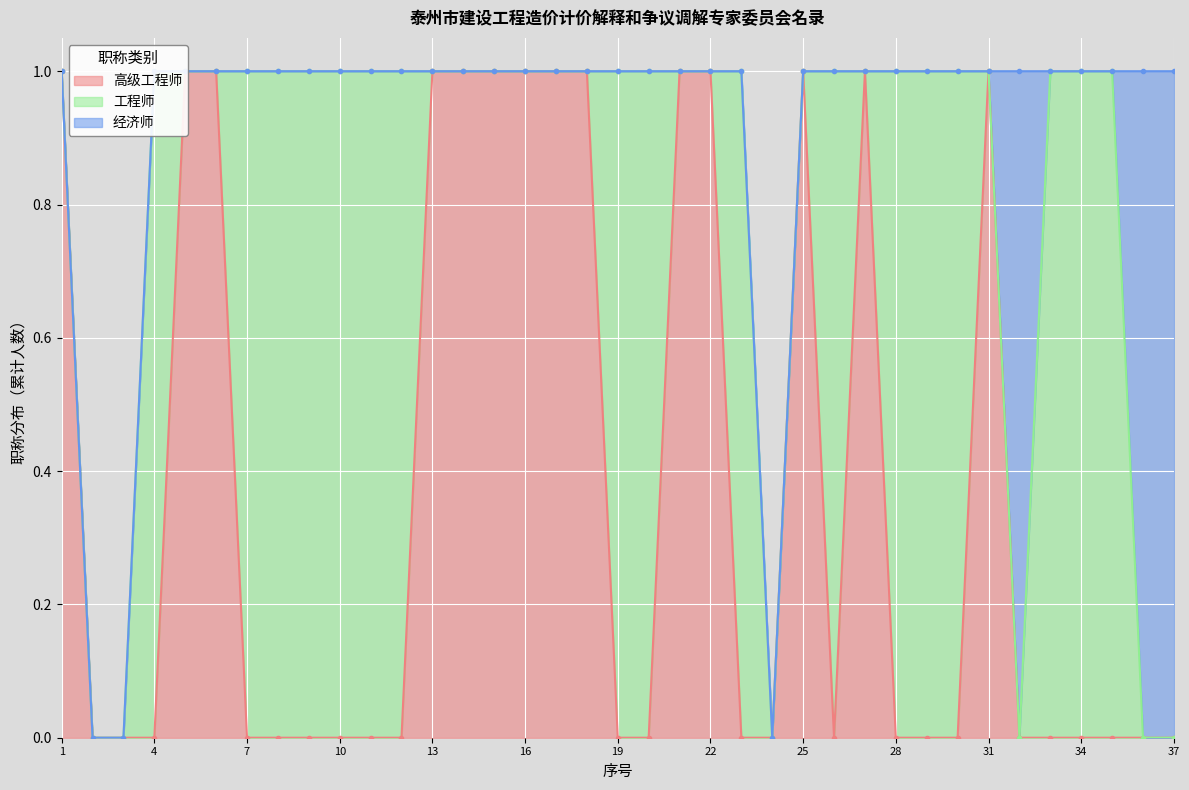

Reading right to left, transcribe all the data shown in this chart.

高级工程师: 37=0	36=0	35=0	34=0	33=0	32=0	31=1	30=0	29=0	28=0	27=1	26=0	25=1	24=0	23=0	22=1	21=1	20=0	19=0	18=1	17=1	16=1	15=1	14=1	13=1	12=0	11=0	10=0	9=0	8=0	7=0	6=1	5=1	4=0	3=0	2=0	1=1
工程师: 37=0	36=0	35=1	34=1	33=1	32=0	31=0	30=1	29=1	28=1	27=0	26=1	25=0	24=0	23=1	22=0	21=0	20=1	19=1	18=0	17=0	16=0	15=0	14=0	13=0	12=1	11=1	10=1	9=1	8=1	7=1	6=0	5=0	4=1	3=0	2=0	1=0
经济师: 37=1	36=1	35=0	34=0	33=0	32=1	31=0	30=0	29=0	28=0	27=0	26=0	25=0	24=0	23=0	22=0	21=0	20=0	19=0	18=0	17=0	16=0	15=0	14=0	13=0	12=0	11=0	10=0	9=0	8=0	7=0	6=0	5=0	4=0	3=0	2=0	1=0